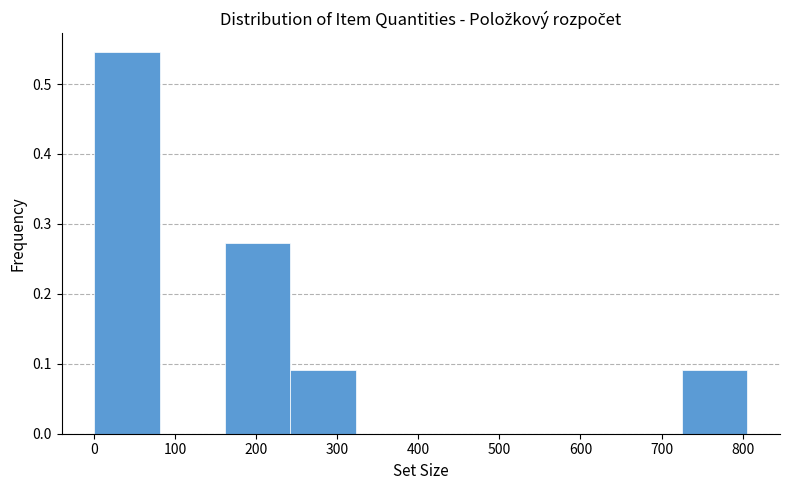

Which range on the x-axis has the tallest bar?

0 to 80